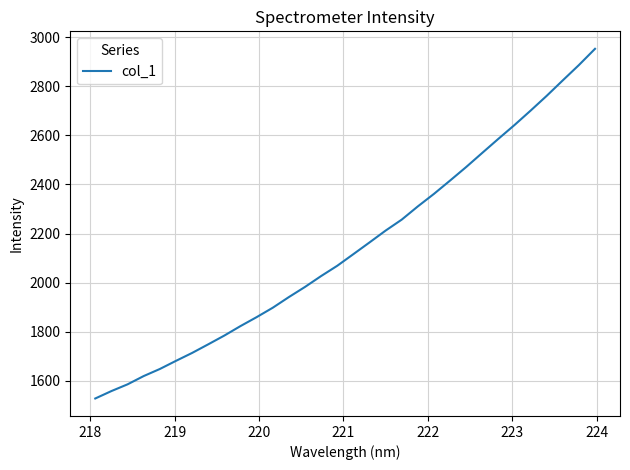

What is the sum of all values?

68652.4